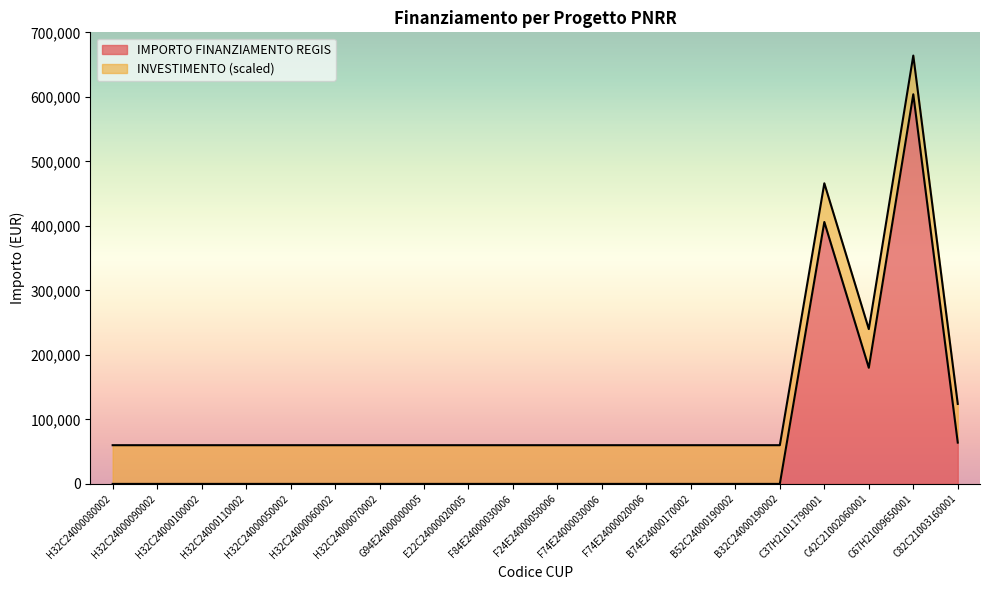

Reading right to left, transcribe all the data shown in this chart.

C82C21003160001=64000.0	C67H21009650001=603970.3	C42C21002060001=180000.0	C37H21011790001=406000.0	B32C24000190002=0.0	B52C24000190002=0.0	B74E24000170002=0.0	F74E24000020006=0.0	F74E24000030006=0.0	F24E24000050006=0.0	F84E24000030006=0.0	E22C24000020005=0.0	G94E24000000005=0.0	H32C24000070002=0.0	H32C24000060002=0.0	H32C24000050002=0.0	H32C24000110002=0.0	H32C24000100002=0.0	H32C24000090002=0.0	H32C24000080002=0.0